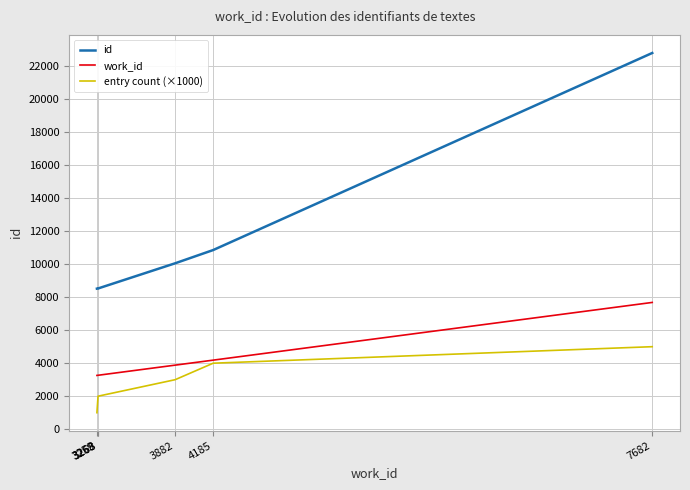

At which label does work_id first exceed 3882?

4185